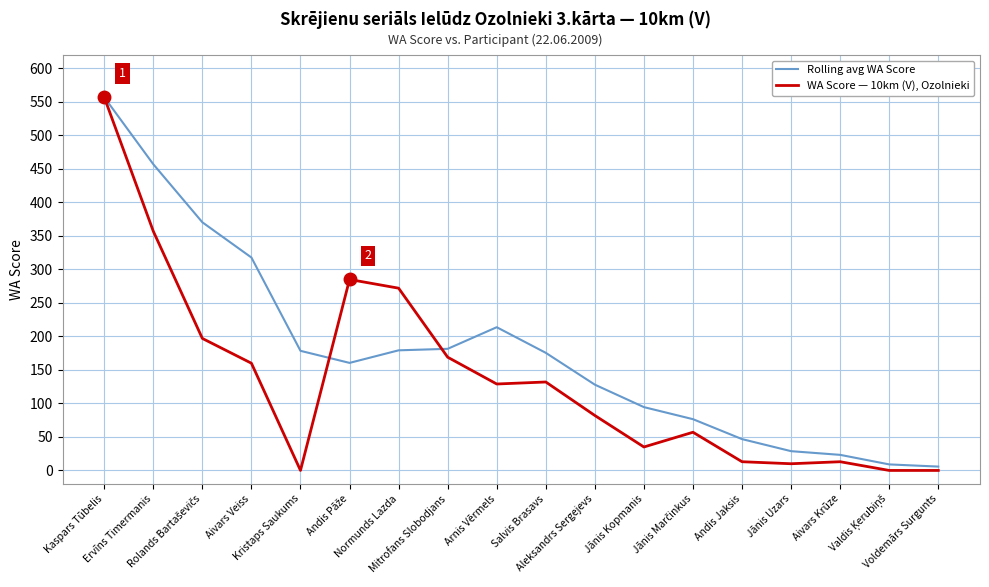

At which category is the sum across all series the highest?

Kaspars Tūbelis